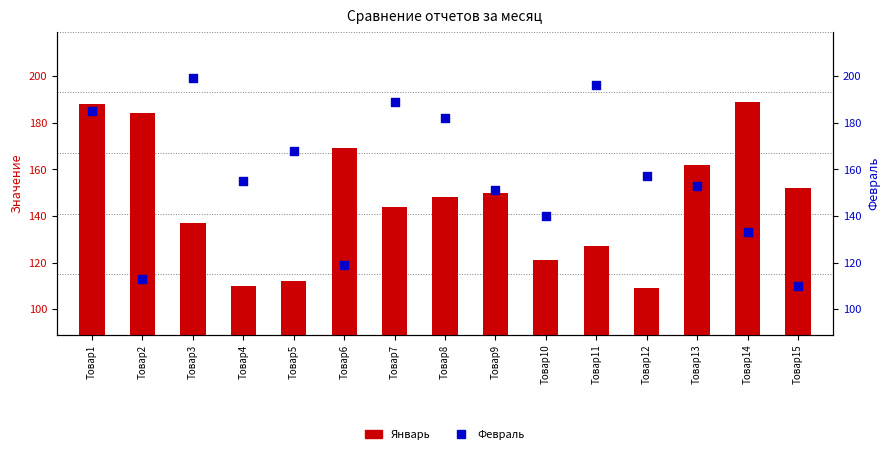

Which series reaches the minimum Y coordinate?

Январь